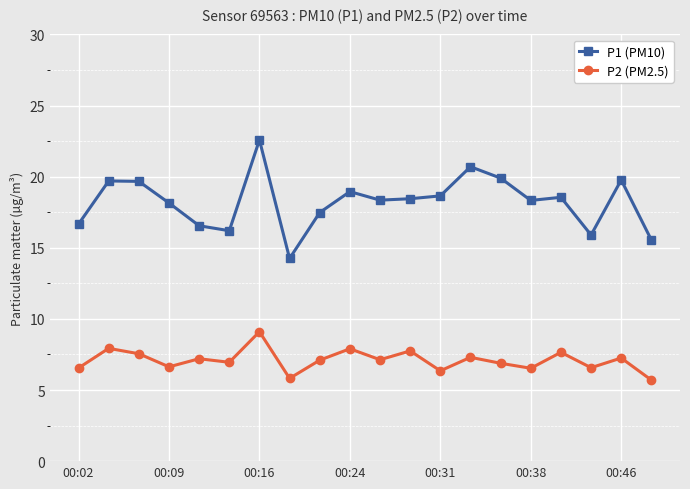

Rank the series by their average value, from lowest to highest.

P2 (PM2.5), P1 (PM10)